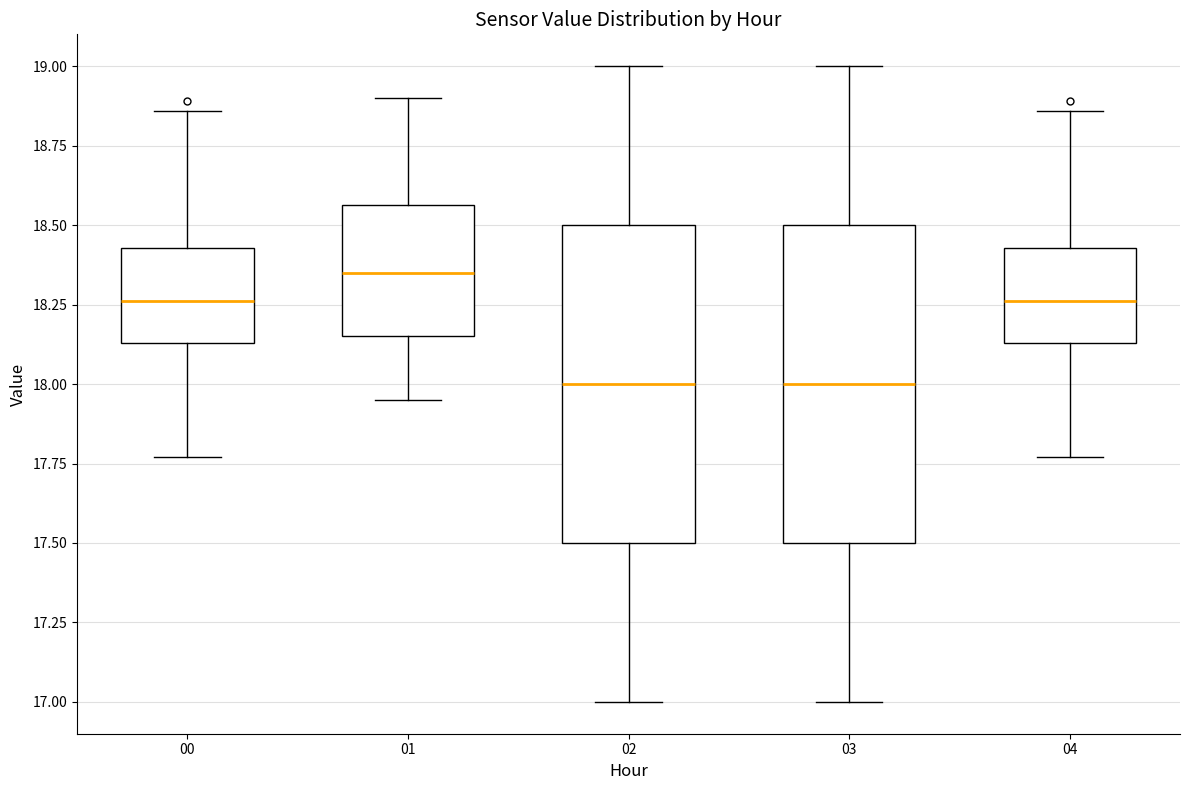

Reading left to right, read every box against the y-axis: the position of its median line, the range the box covers, and the ends of its whiskers. The values are not printed on the chart, so give them approximately, as read against the axis.

00: median 18.25, box 18.15 to 18.45, whiskers 17.75 to 18.85
01: median 18.35, box 18.15 to 18.55, whiskers 17.95 to 18.90
02: median 18.00, box 17.50 to 18.50, whiskers 17.00 to 19.00
03: median 18.00, box 17.50 to 18.50, whiskers 17.00 to 19.00
04: median 18.25, box 18.15 to 18.45, whiskers 17.75 to 18.85